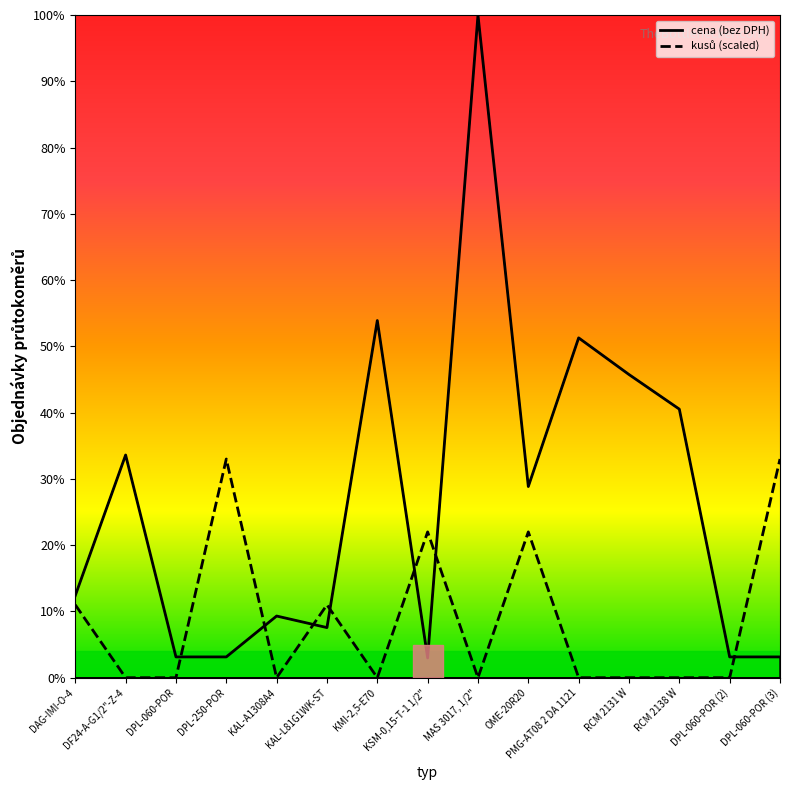

Where is kusů (scaled) nearest to the value 16?

DAG-IMI-O-4